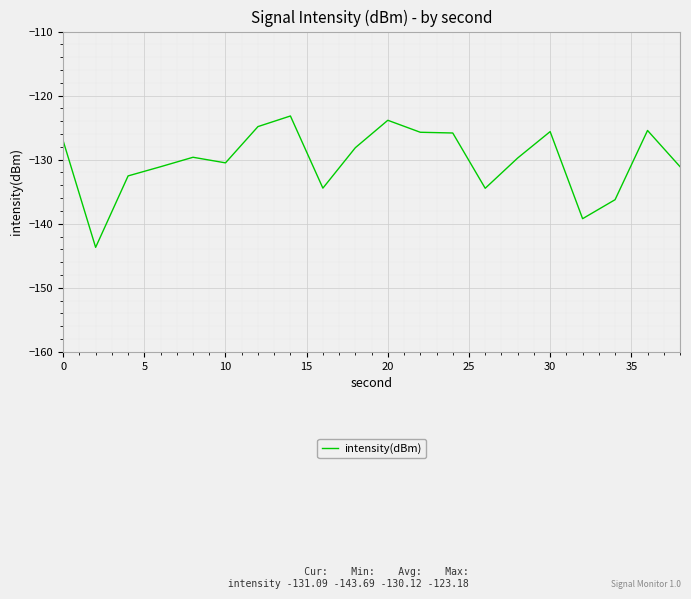

What is the difference between the maximum and minimum values?

20.5